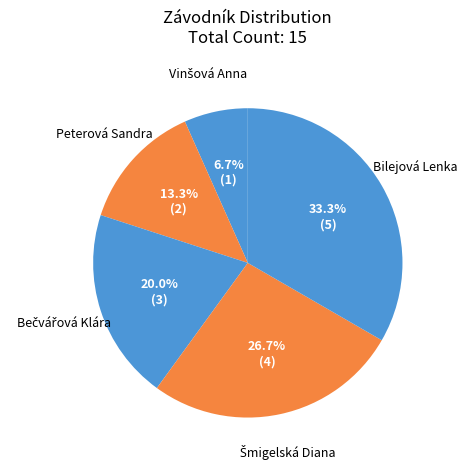

What portion of the pie excludes Bilejová Lenka?

66.7%